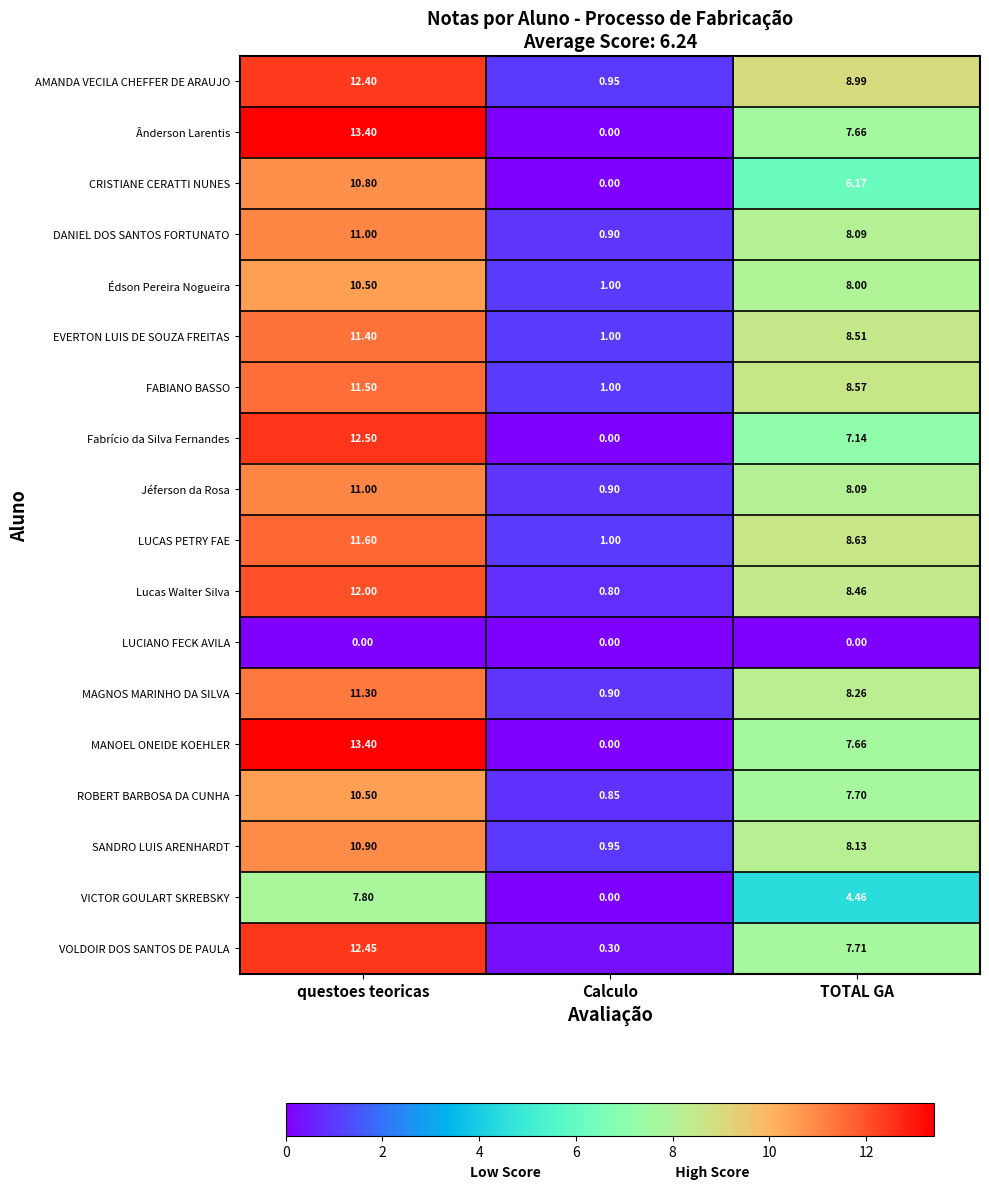

At which label does Fabrício da Silva Fernandes reach its minimum?

Calculo